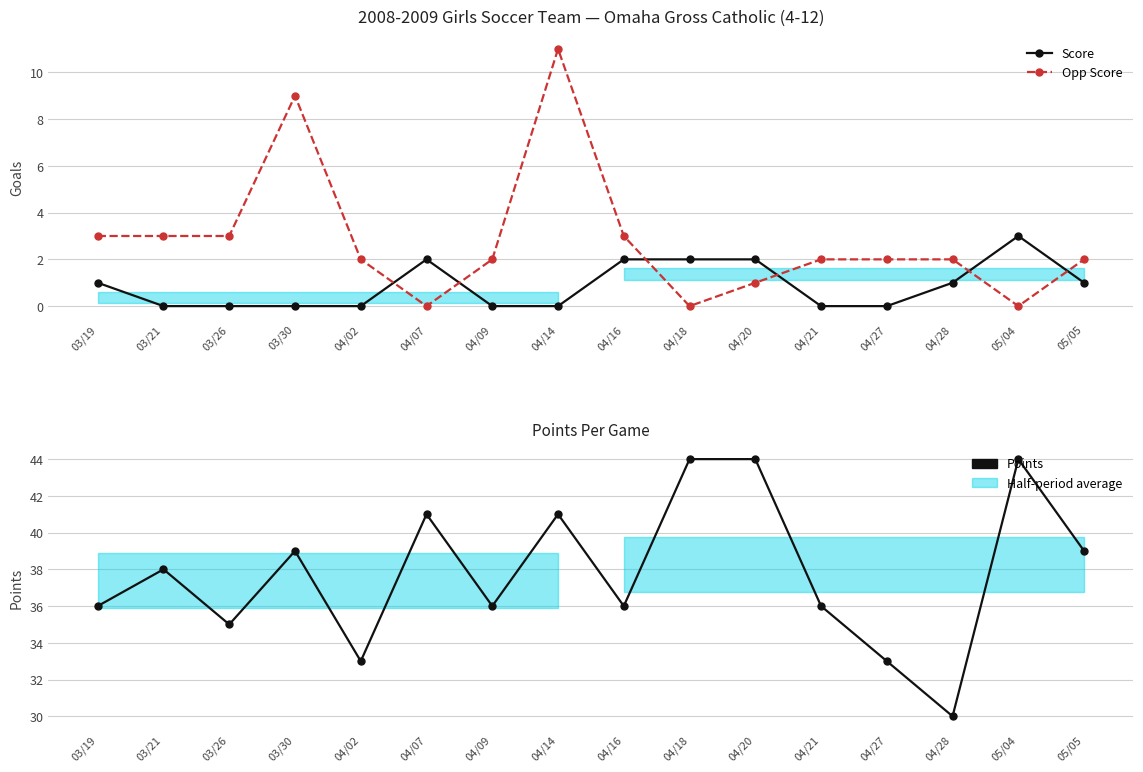

List the series in order of their peak value, lowest first.

Score, Opp Score, Points